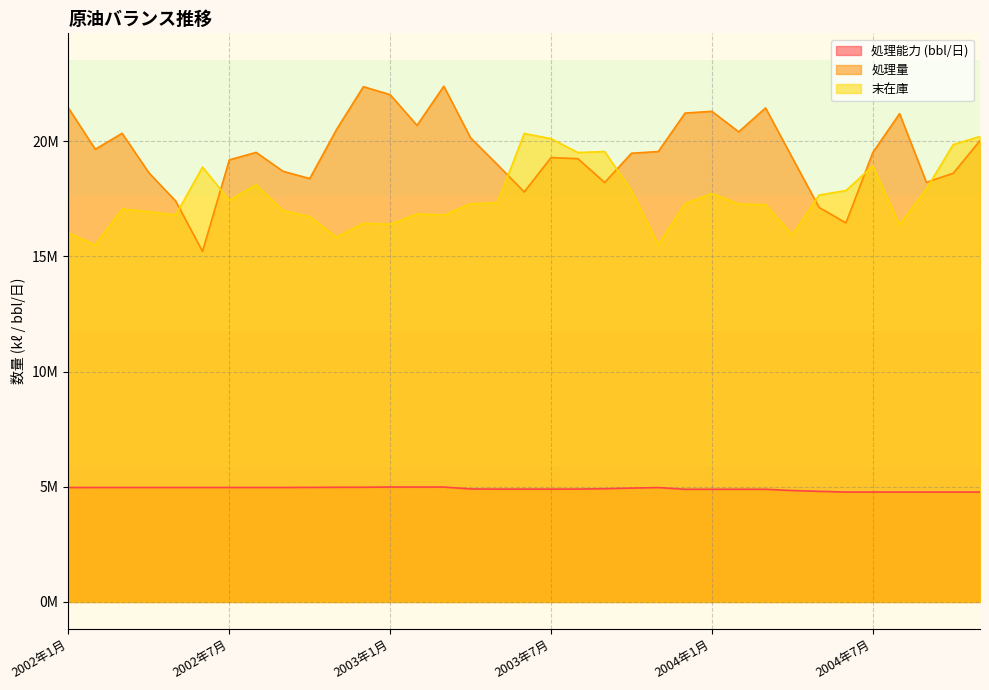

What is the maximum value for 処理量?

22384964